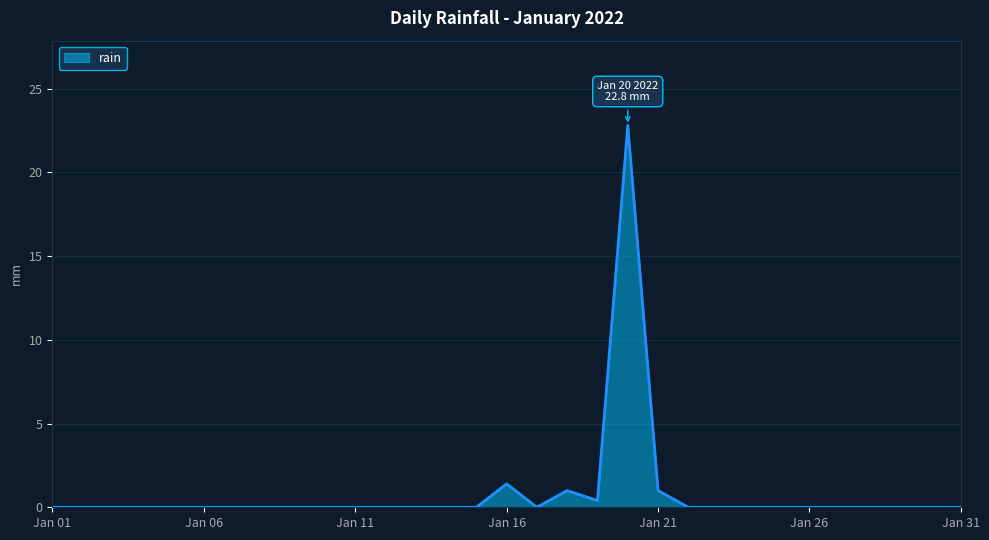

What is the greatest value displayed?

22.8